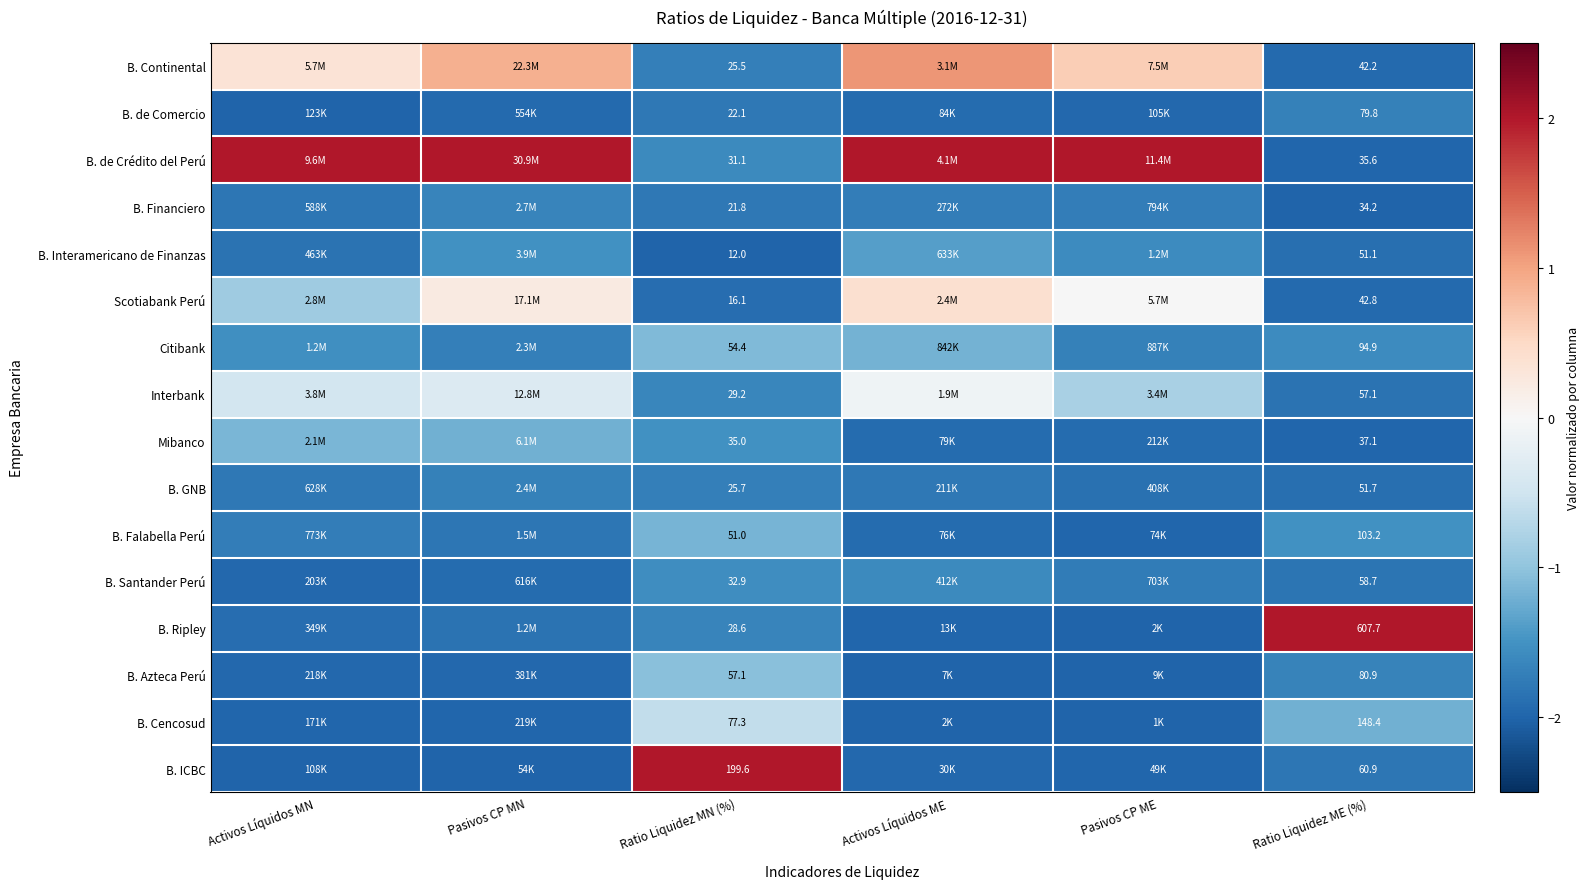

Count the number of categories in the chart.

6